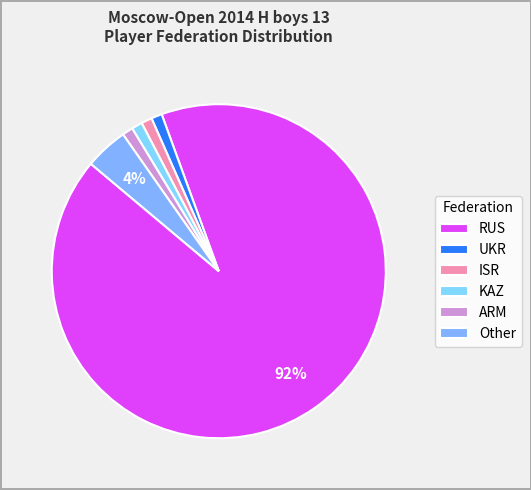

Which slice represents more than half of the pie?

RUS